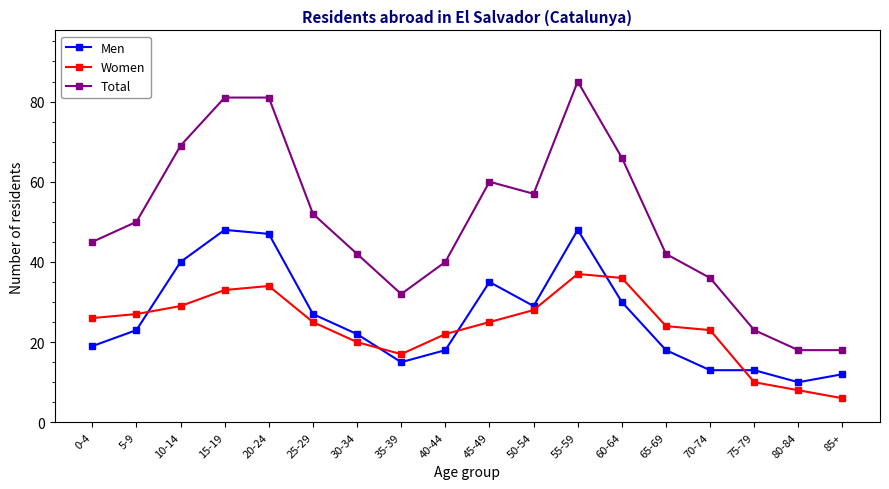

What is the maximum value shown in the chart?

85